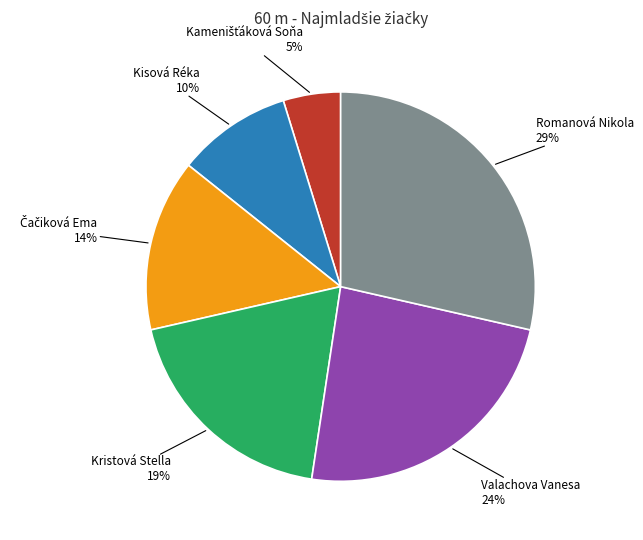

To the nearest percent, what is the difference between the largest and smallest slice percentages?

24%